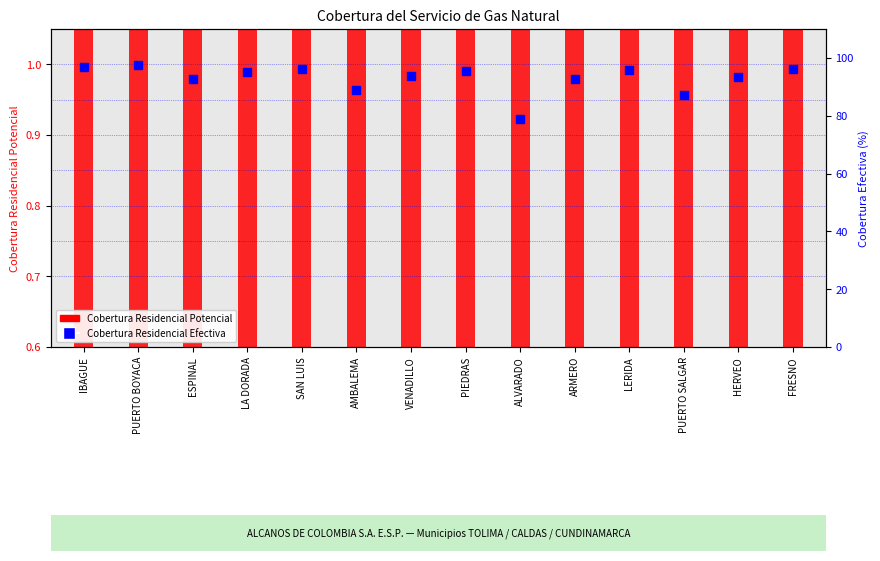

Is the value of Cobertura Residencial Efectiva (%) at LA DORADA greater than the value of Cobertura Residencial Potencial at AMBALEMA?

Yes